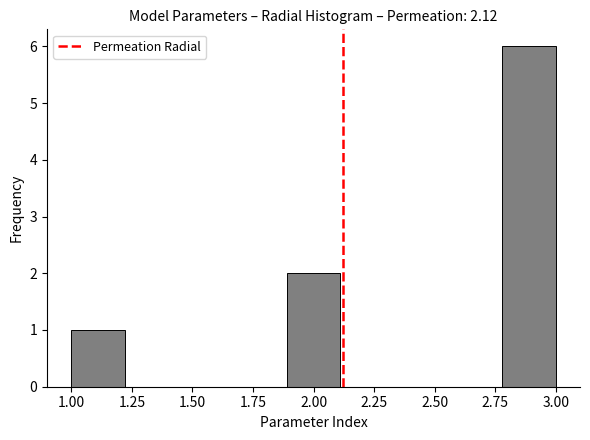

Reading left to right, list every bar in this chart as the range it spans on the x-axis followed by its height. Neither the bar edges nor the heights are printed on the chart, so give them approximately, as read against the axes.

1.00 to 1.20: 1
1.20 to 1.45: 0
1.45 to 1.65: 0
1.65 to 1.90: 0
1.90 to 2.10: 2
2.10 to 2.35: 0
2.35 to 2.55: 0
2.55 to 2.80: 0
2.80 to 3.00: 6